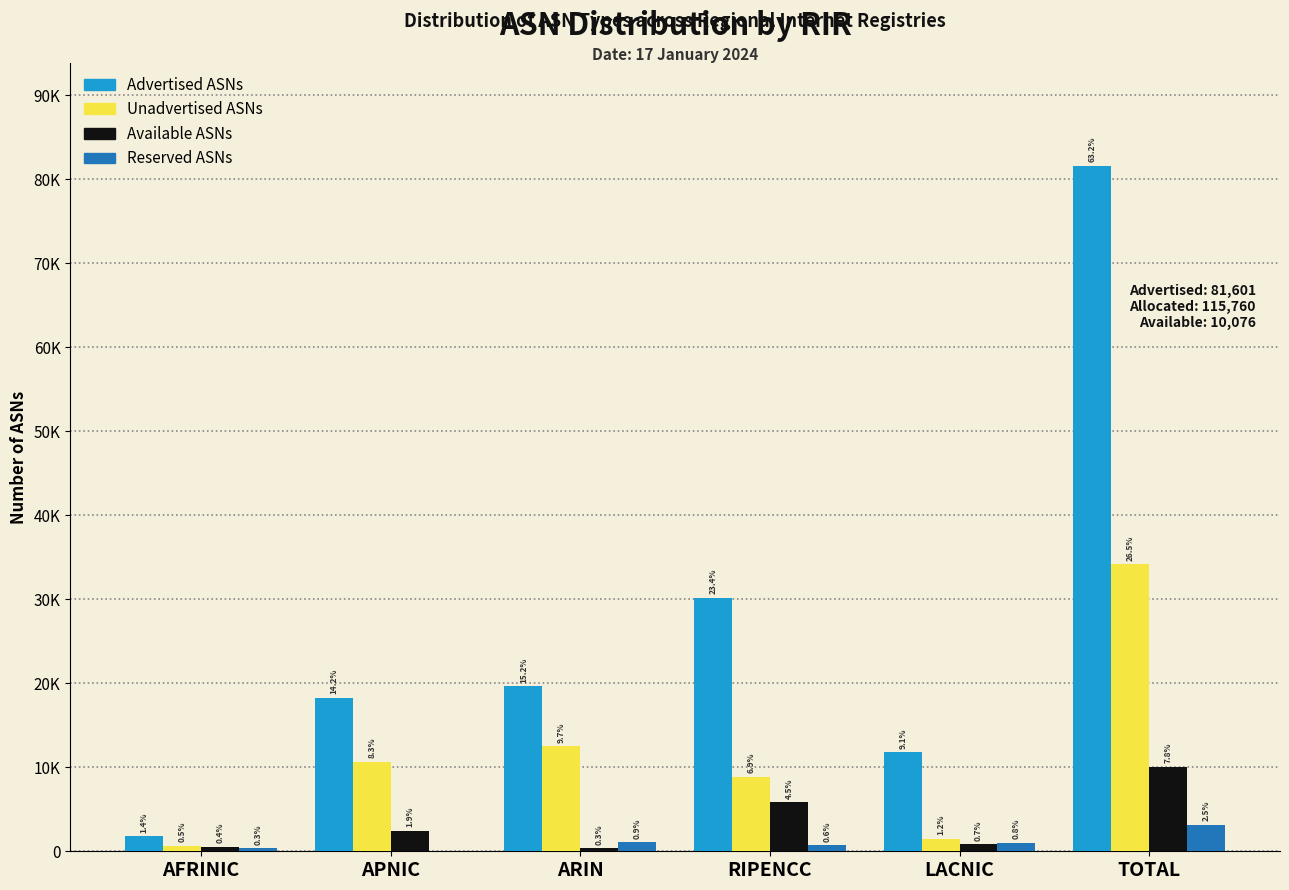

Are the bars horizontal?

No